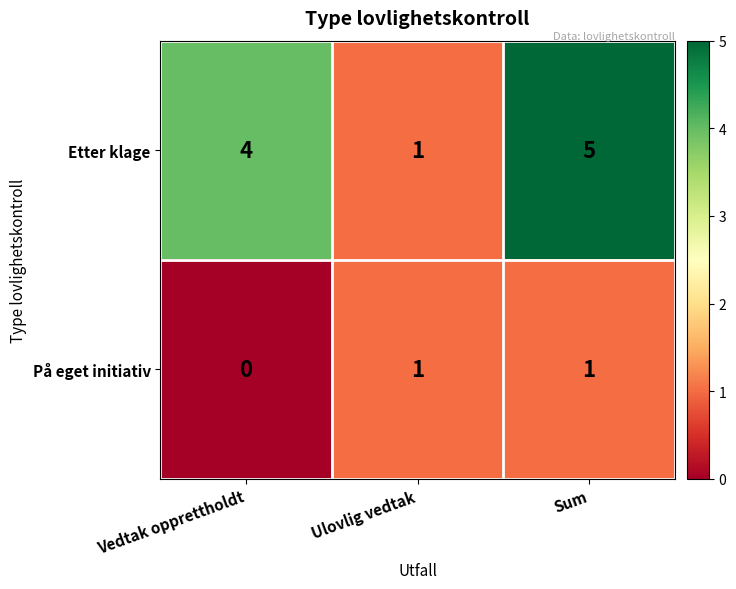

What is the average value of the Etter klage series?

3